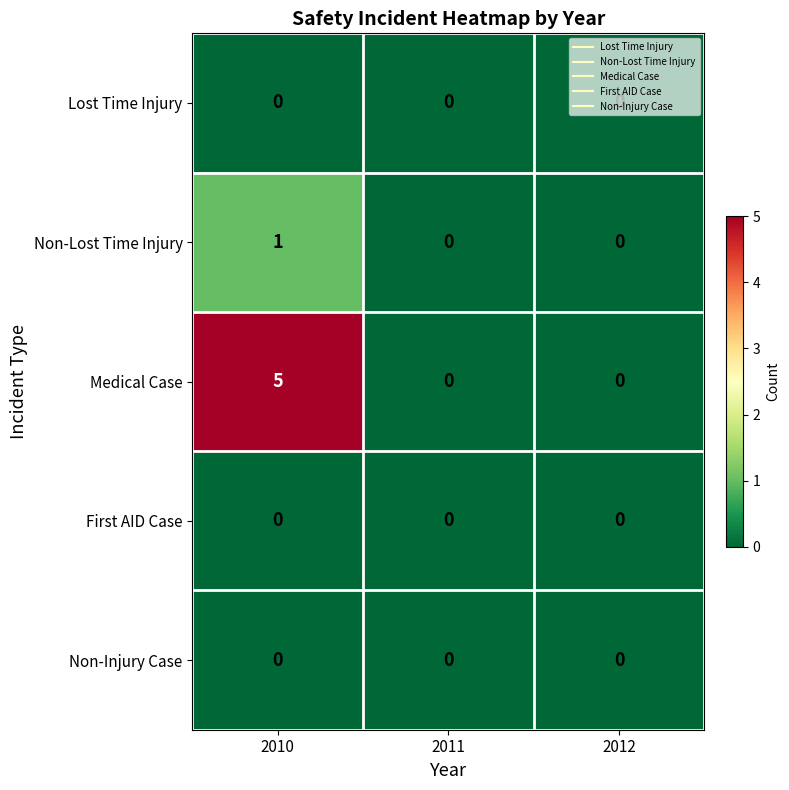

Count the number of categories in the chart.

3